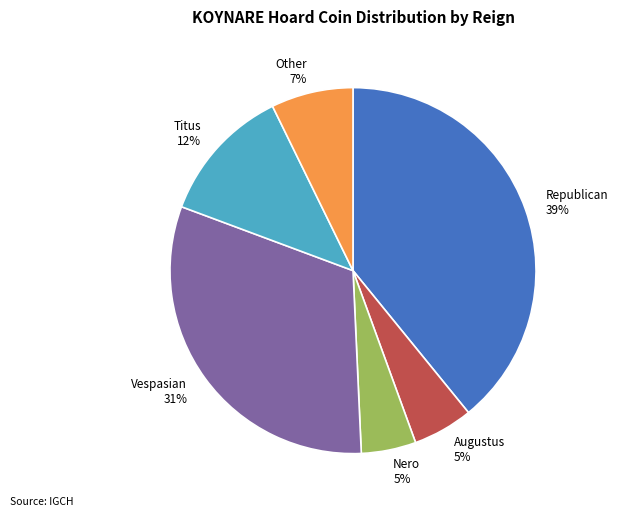

The Other 7% slice represents 1% of the pie. True or false?

False